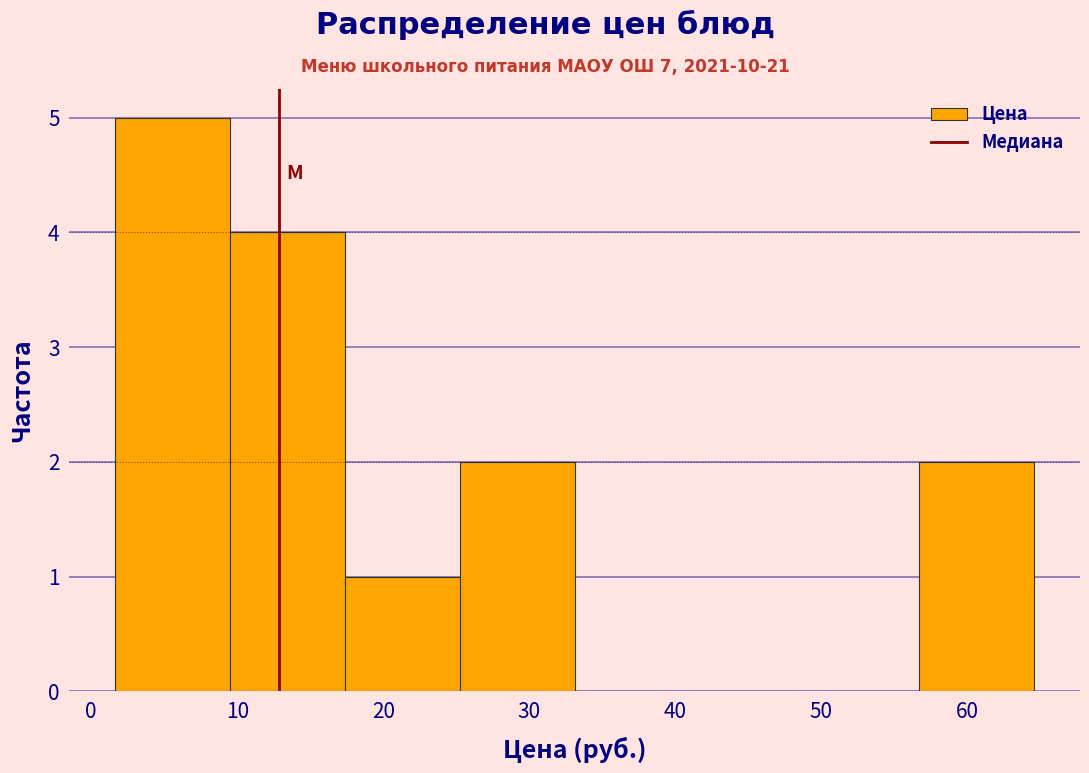

What is the height of the bar covering 10 to 17 on the x-axis? Neither the bar edges nor the heights are printed on the chart, so give them approximately, as read against the axes.

4